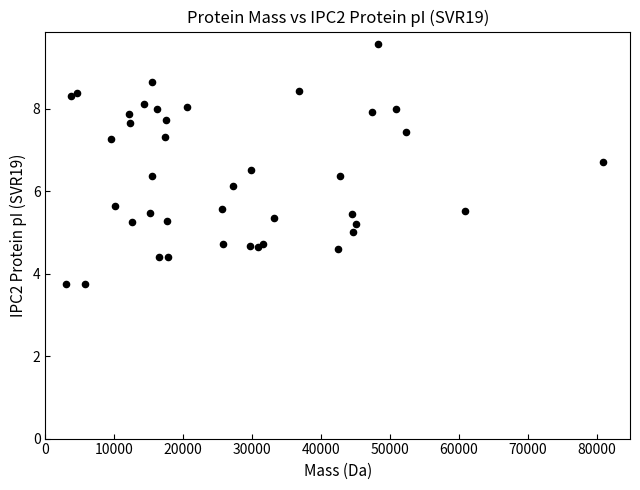

What Y value in the scatter plot is closest to 6?

6.1